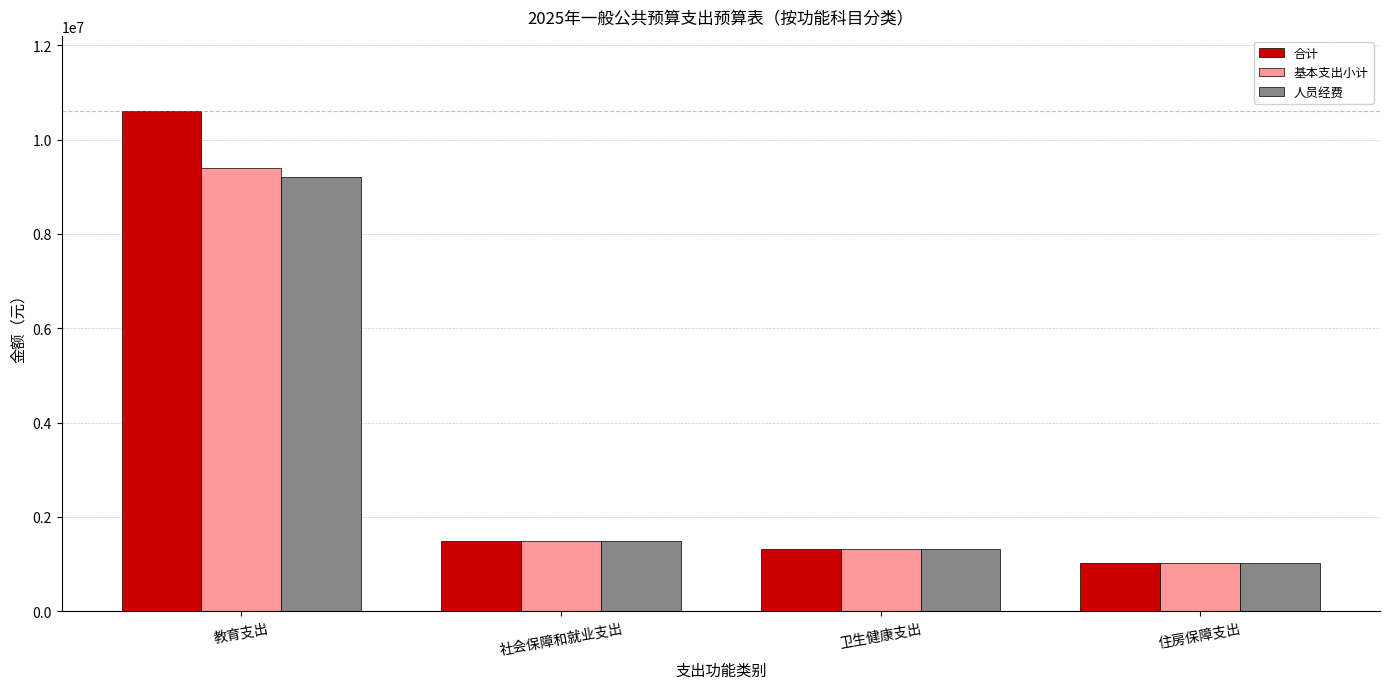

Which category has the highest value in the 基本支出小计 series?

教育支出